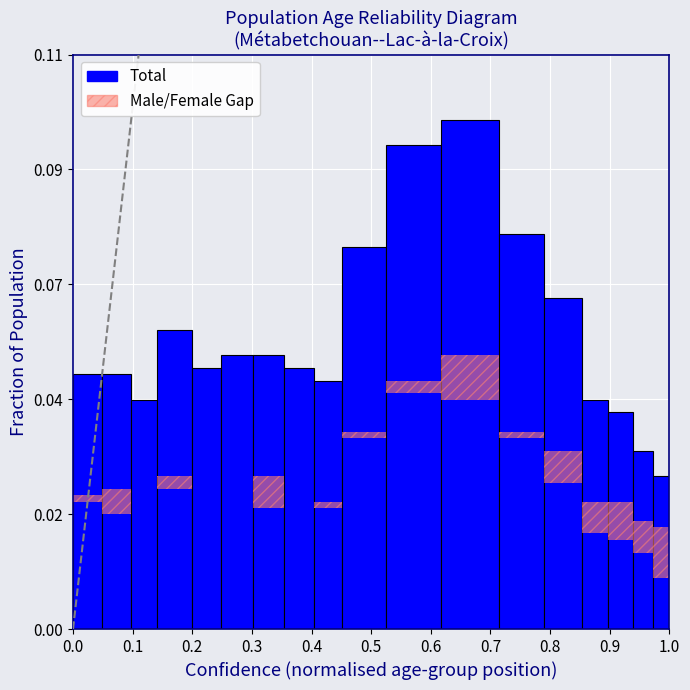

Reading right to left, extract all data points from this chart.

0.0	0.0	0.0	0.0	0.1	0.1	0.1	0.1	0.1	0.0	0.1	0.1	0.1	0.1	0.1	0.0	0.0	0.0